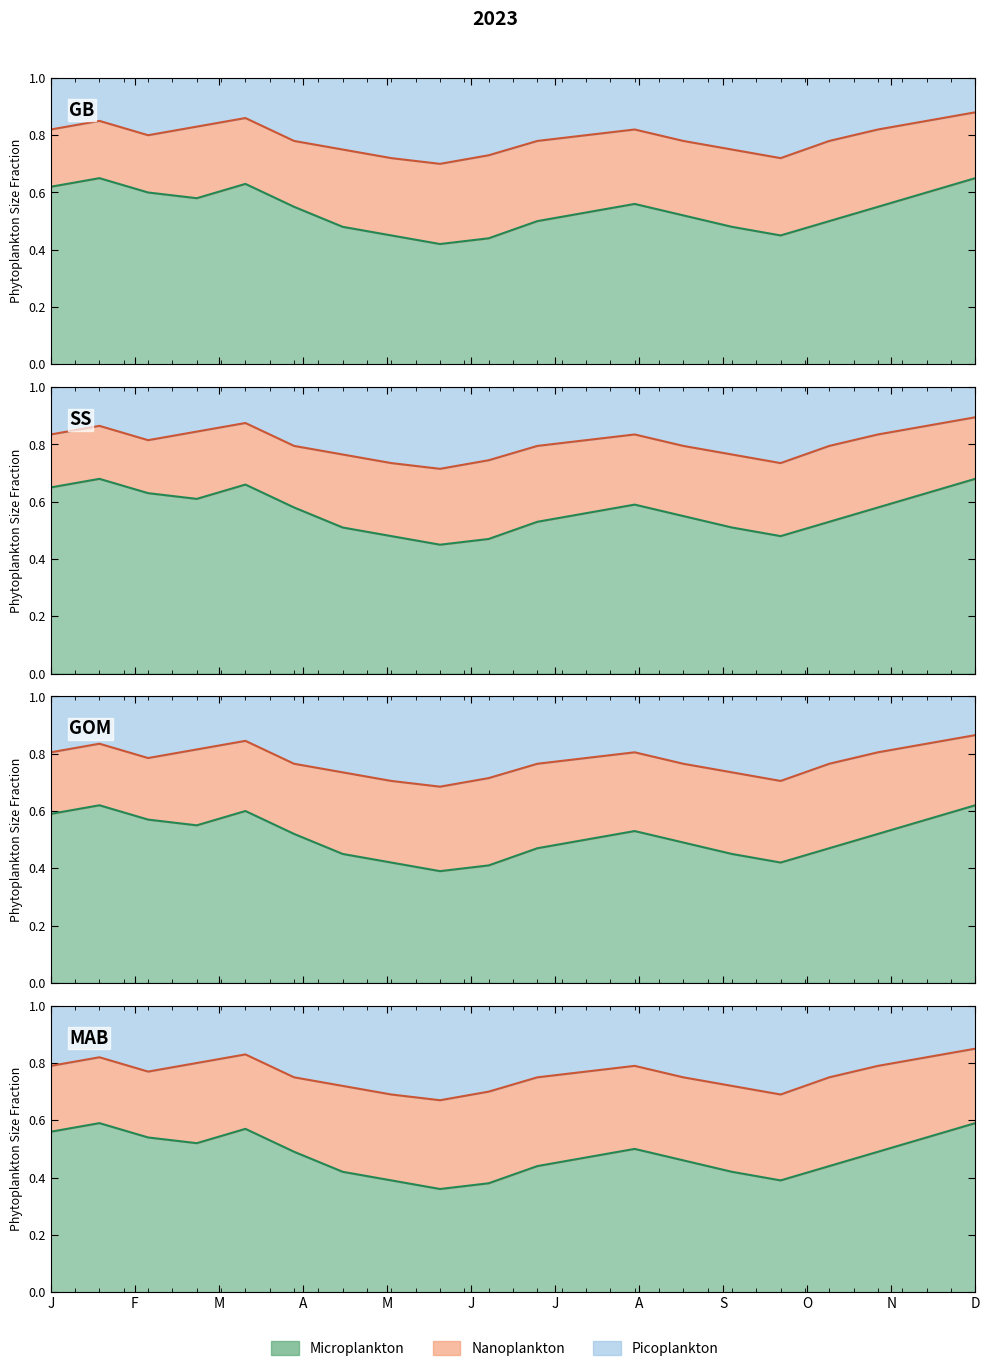

Where is the first local minimum for Microplankton?

4